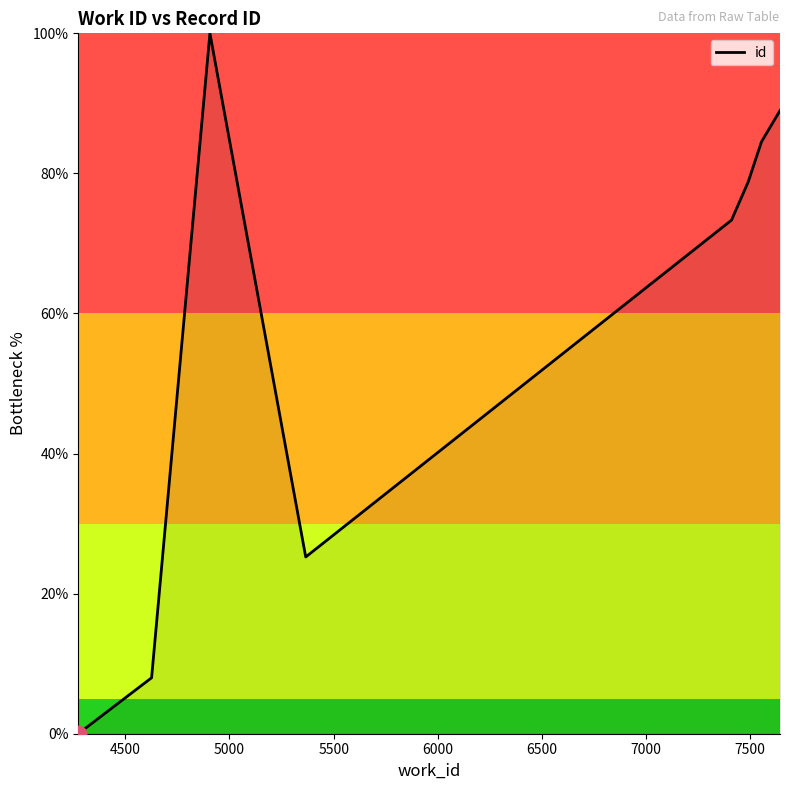

What is the greatest value displayed?

100.0